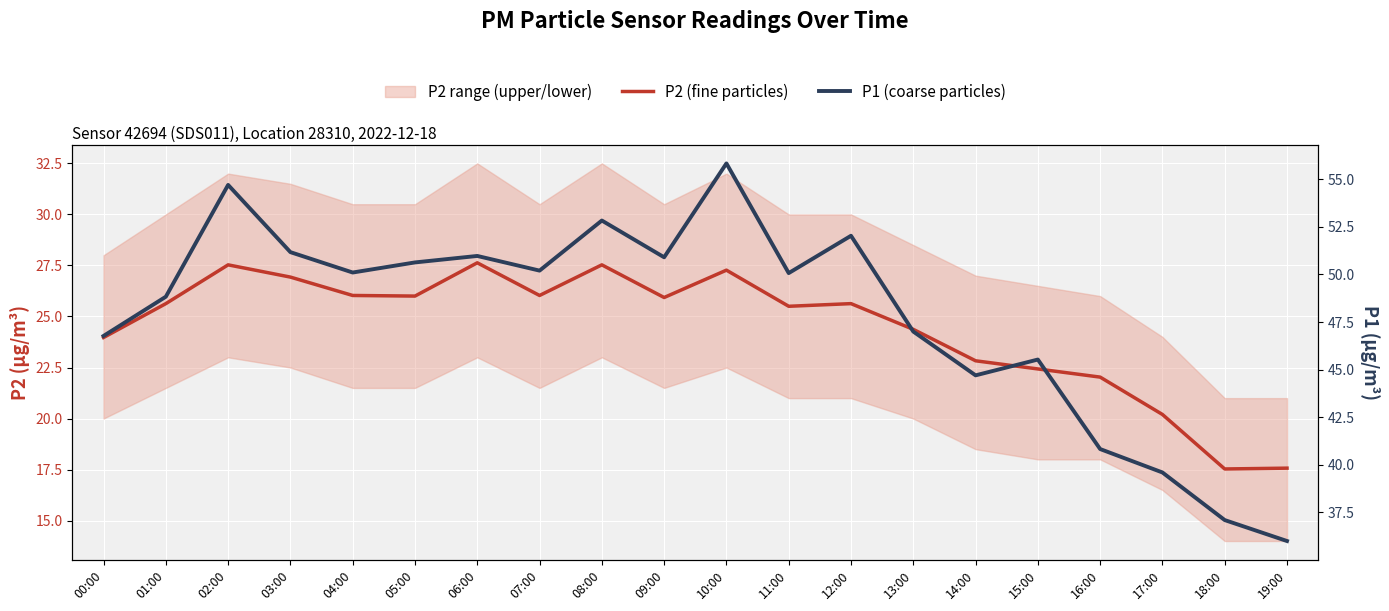

Reading left to right, extract all data points from this chart.

P2 (fine particles): 24.0	25.6	27.5	26.9	26.0	26.0	27.6	26.0	27.5	25.9	27.3	25.5	25.6	24.4	22.8	22.4	22.0	20.2	17.5	17.6
P1 (coarse particles): 46.8	48.8	54.7	51.2	50.1	50.6	51.0	50.2	52.8	50.9	55.8	50.1	52.0	47.0	44.7	45.5	40.8	39.6	37.1	36.0